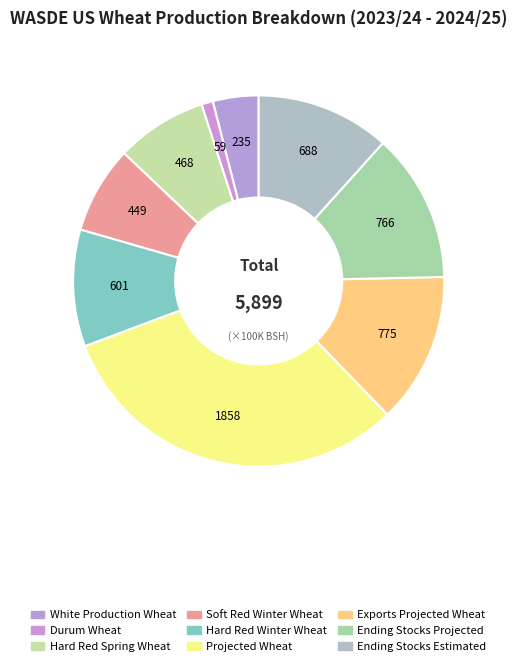

What is the change in value from Hard Red Winter Wheat to Exports Projected Wheat?

+174